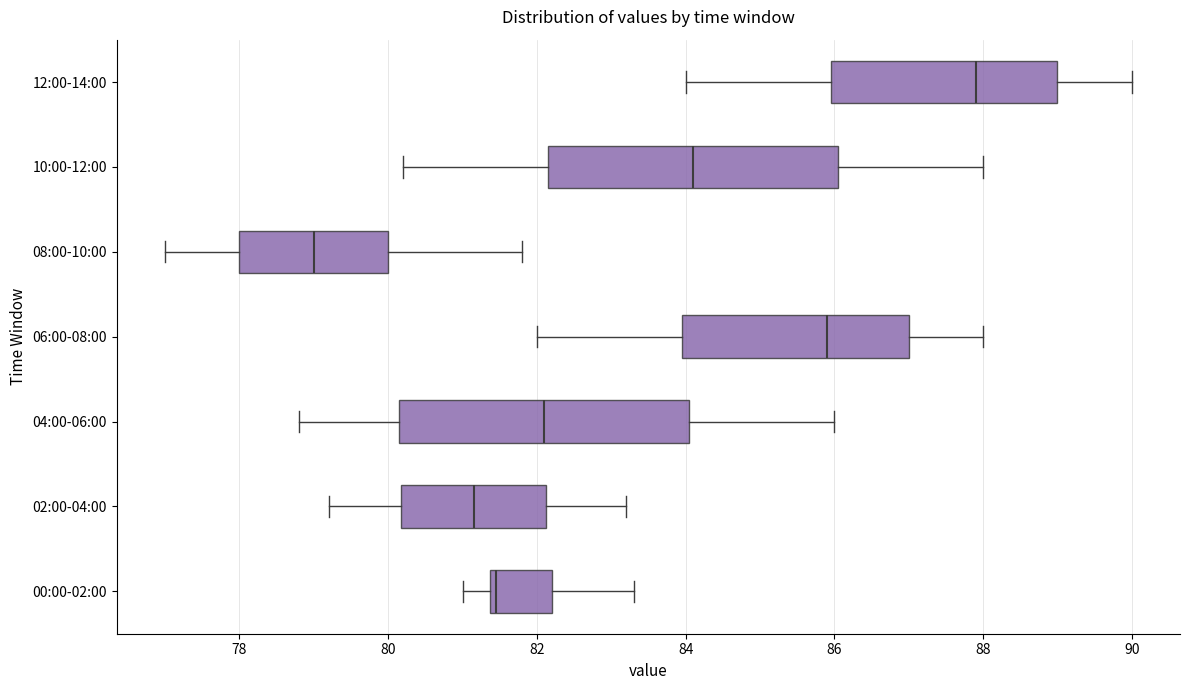

Which box has the furthest to the left median line?

08:00-10:00